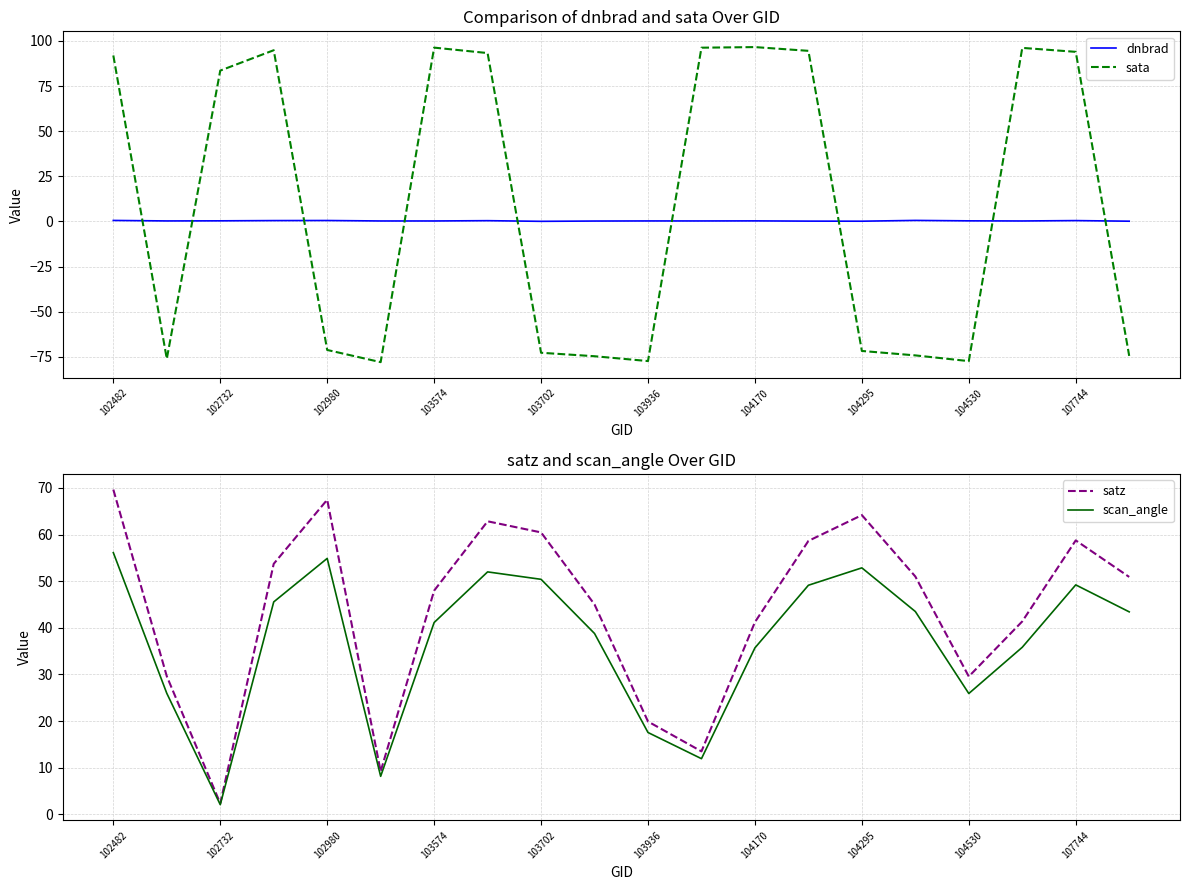

Is it true that scan_angle equals 95.6 at 103702?

False